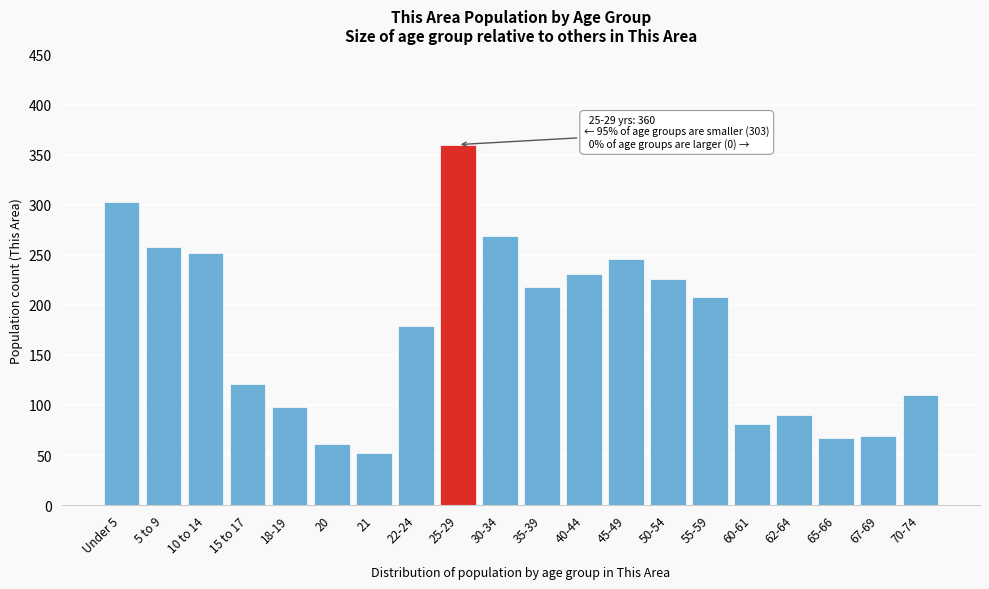

Reading right to left, transcribe all the data shown in this chart.

110	69	67	90	81	208	226	246	231	218	269	360	179	52	61	98	121	252	258	303